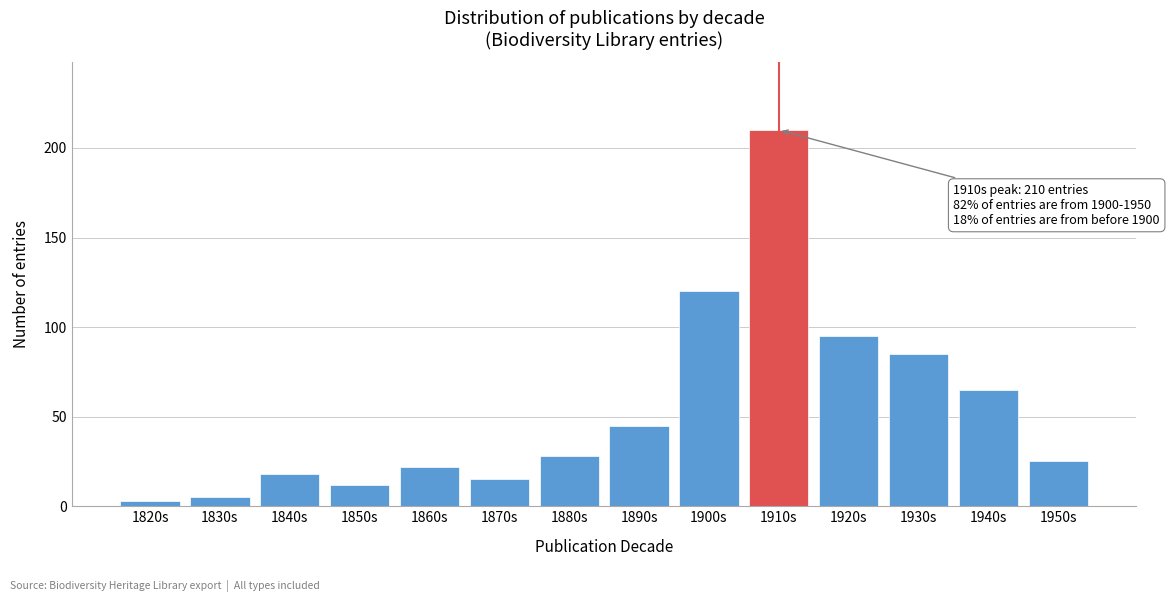

Reading left to right, list all the values displayed in this chart.

1820s=3	1830s=5	1840s=18	1850s=12	1860s=22	1870s=15	1880s=28	1890s=45	1900s=120	1910s=210	1920s=95	1930s=85	1940s=65	1950s=25